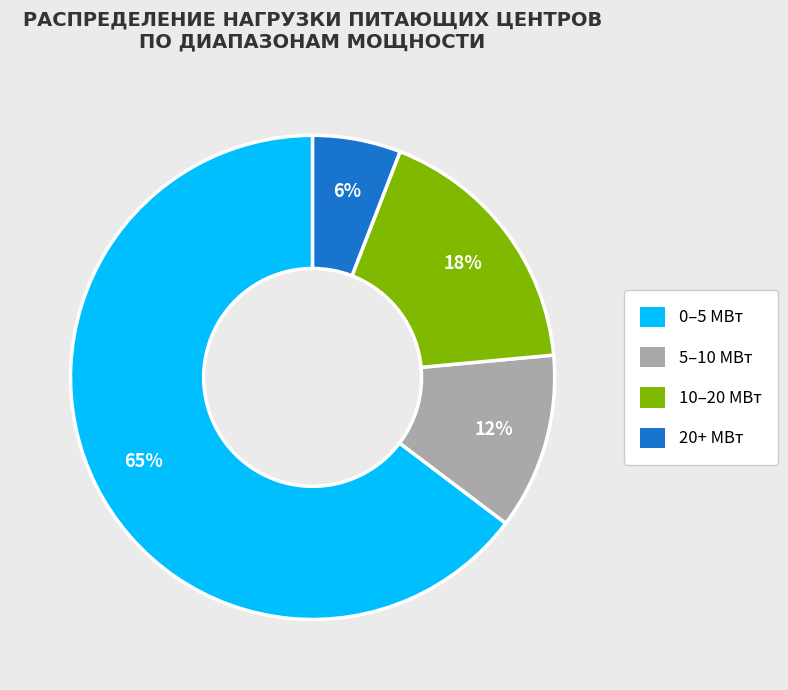

How many slices are in this pie chart?

4